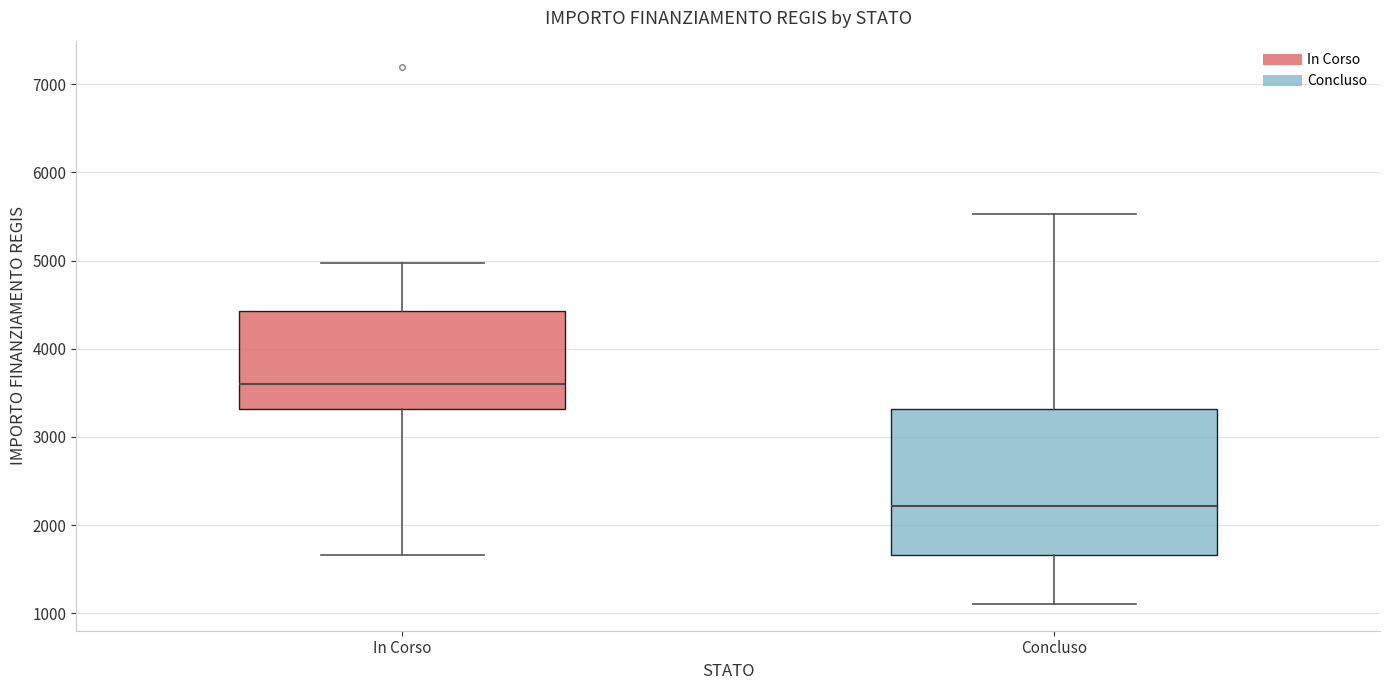

Reading left to right, transcribe this box plot: for each box, give where its median line is, the range the box spans, and where its two whiskers end, as read against the y-axis. The values are not printed on the chart, so give them approximately, as read against the axis.

In Corso: median 3600, box 3300 to 4400, whiskers 1700 to 5000
Concluso: median 2200, box 1700 to 3300, whiskers 1100 to 5500